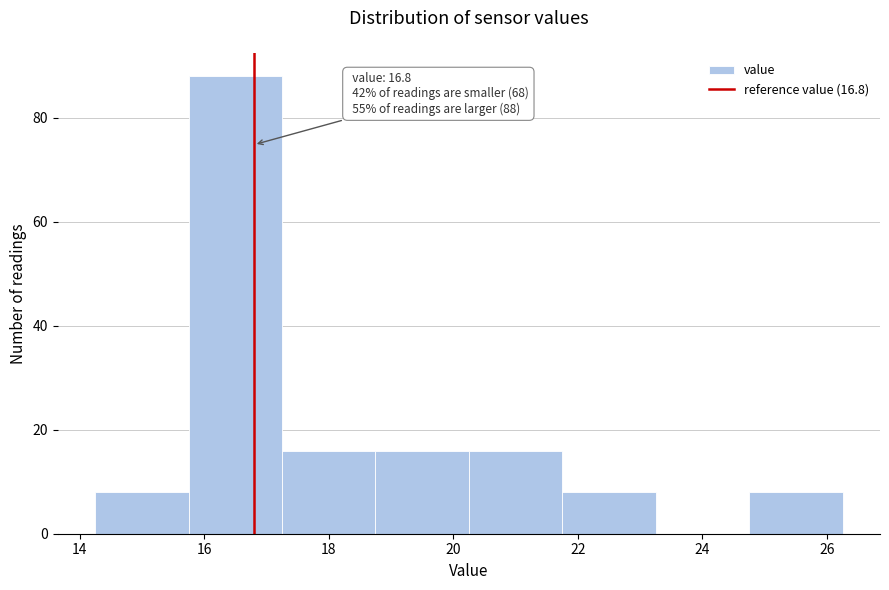

Over which range of the x-axis is the bar tallest?

15.75 to 17.25